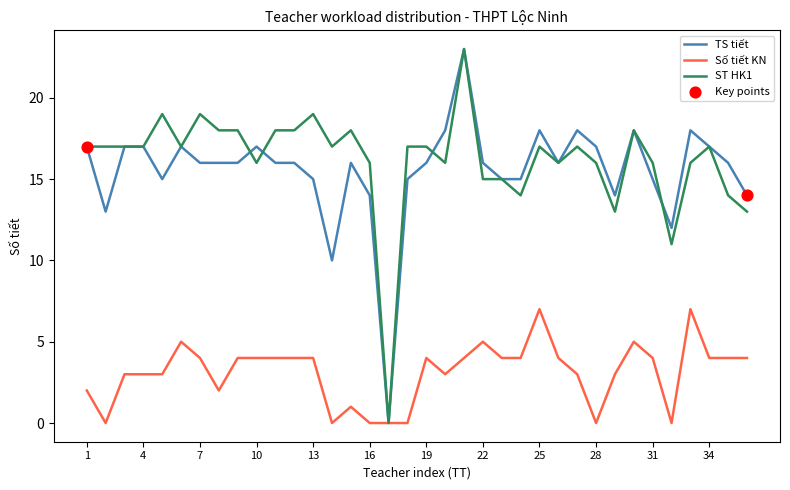

What is the greatest value displayed?

23